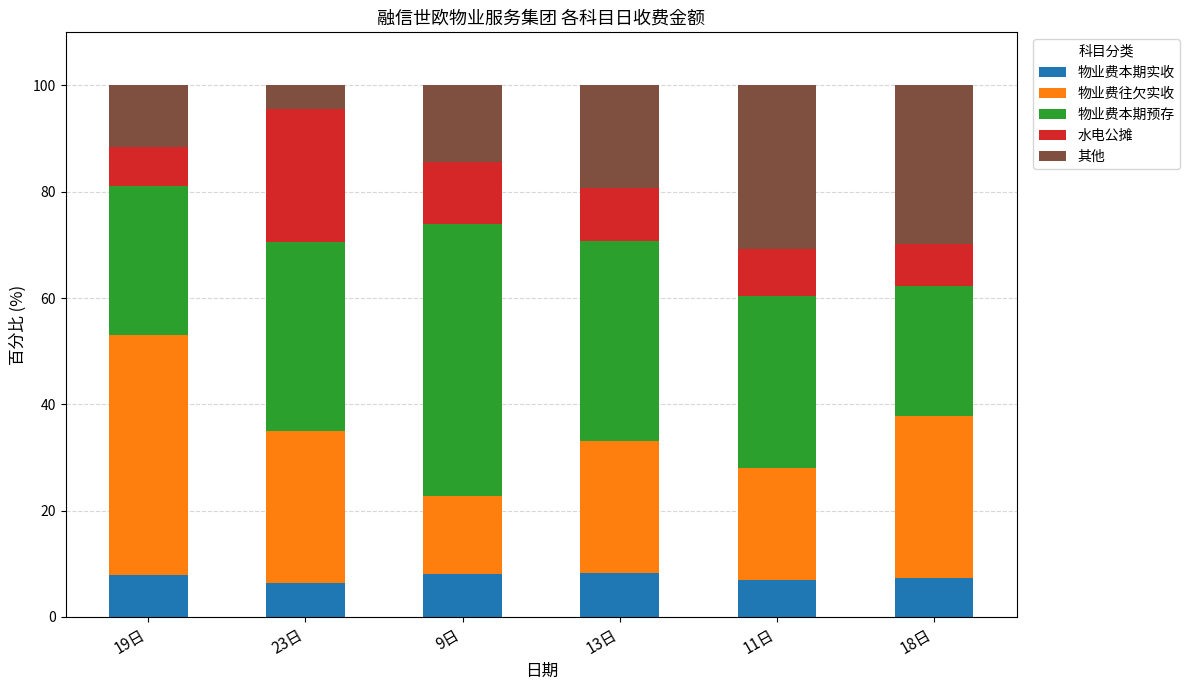

How many distinct data groups are displayed?

5